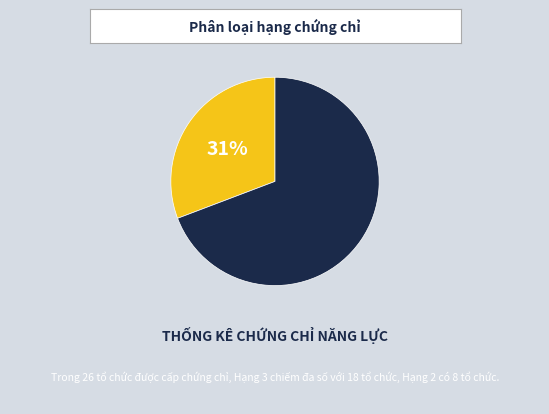

Which category has the smallest portion of the pie?

Hạng 2